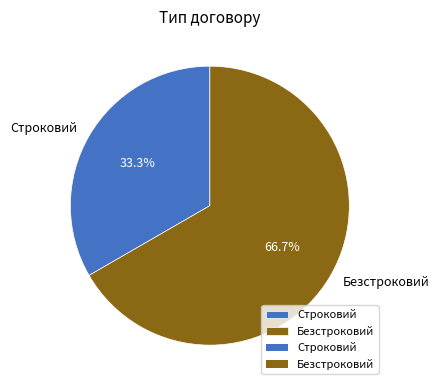

Approximately how many times larger is the value at Строковий compared to Безстроковий?

0.5